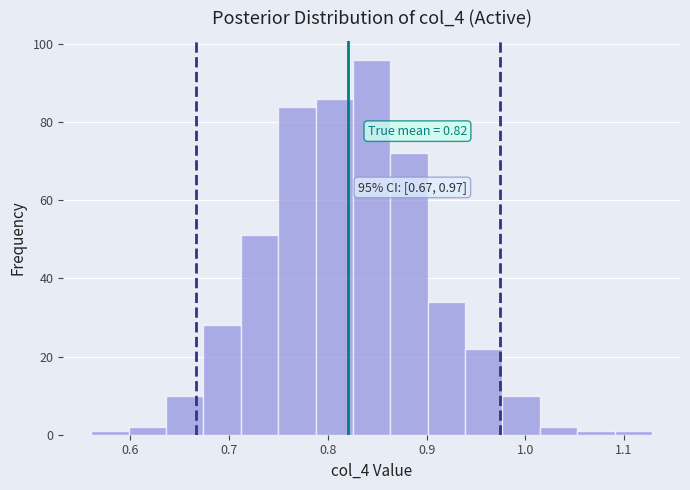

Read against the x-axis, roughly where is the centre of the tallest bar?

0.84